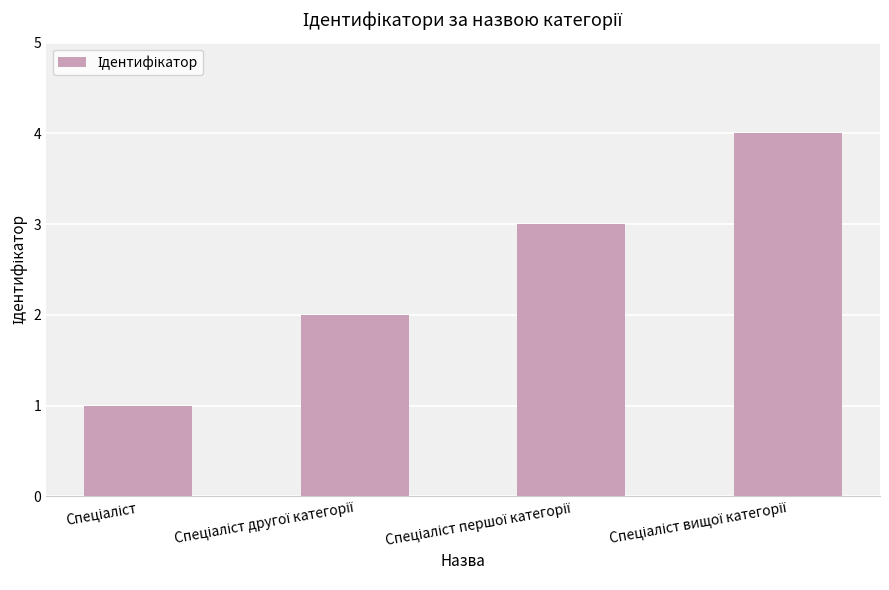

What is the greatest value displayed?

4